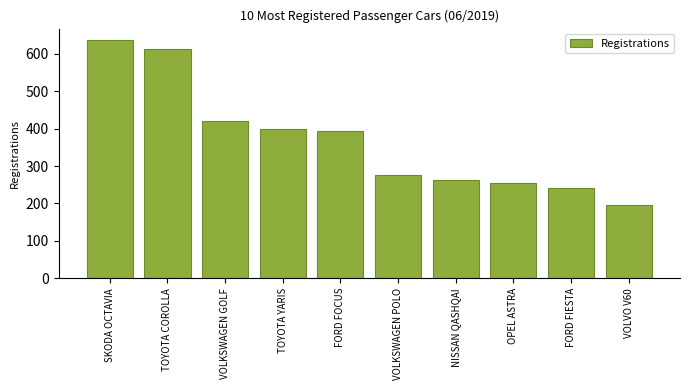

What is the difference between the maximum and minimum values?

441